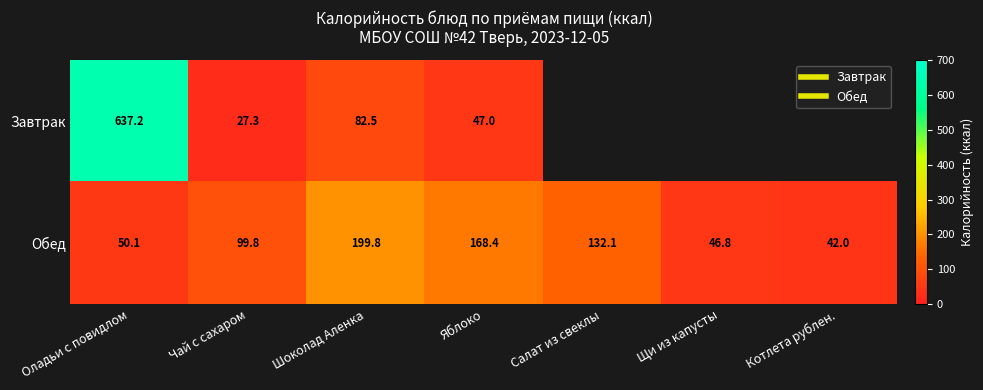

Which series has the largest range (max minus min)?

Завтрак